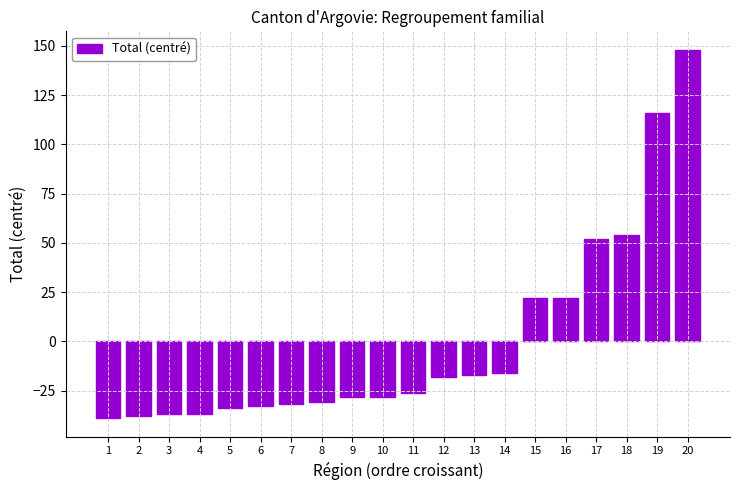

What is the smallest value displayed?

-39